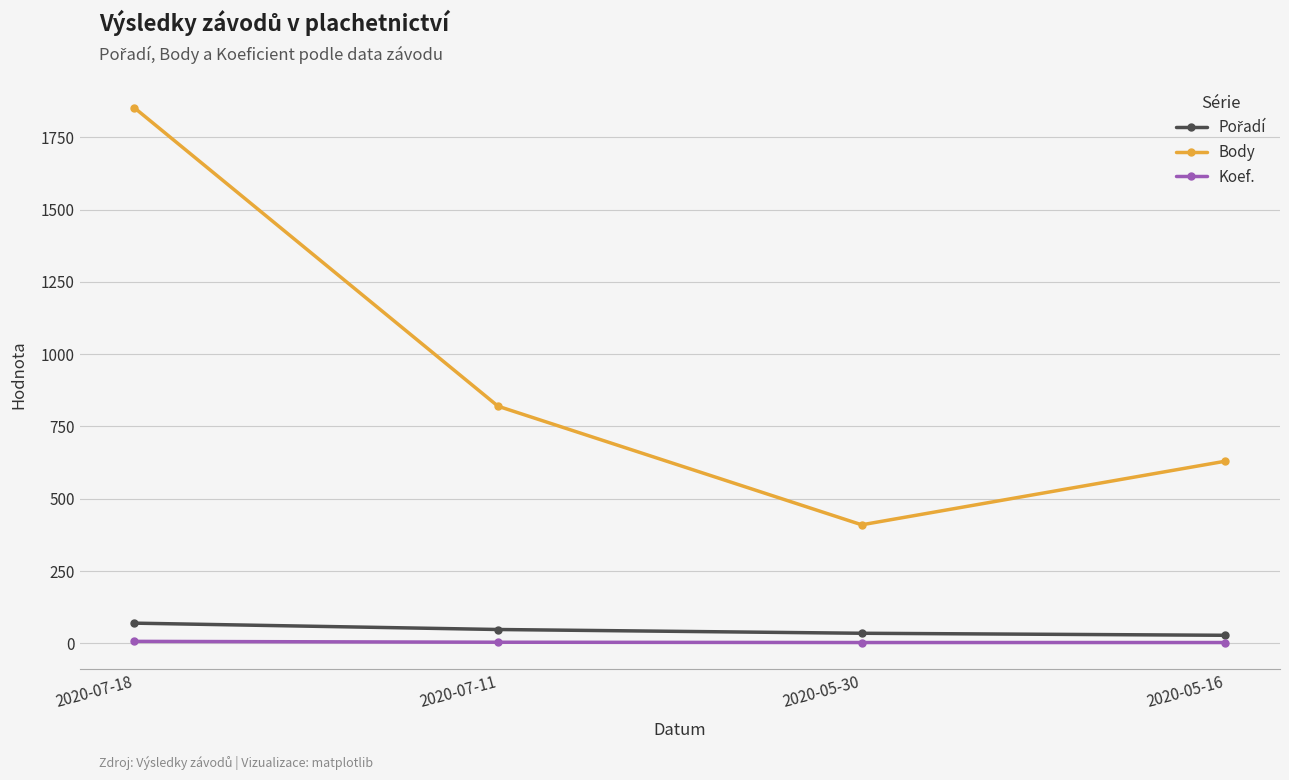

The Body series shows 410 at 2020-05-30. True or false?

True